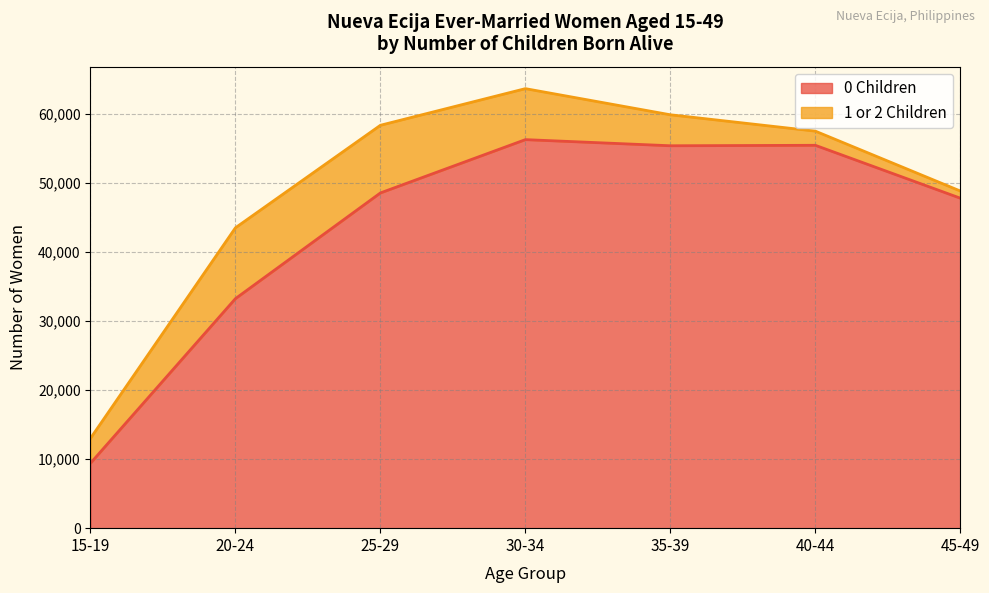

True or false: the data has more than 2 interior local peaks.

False